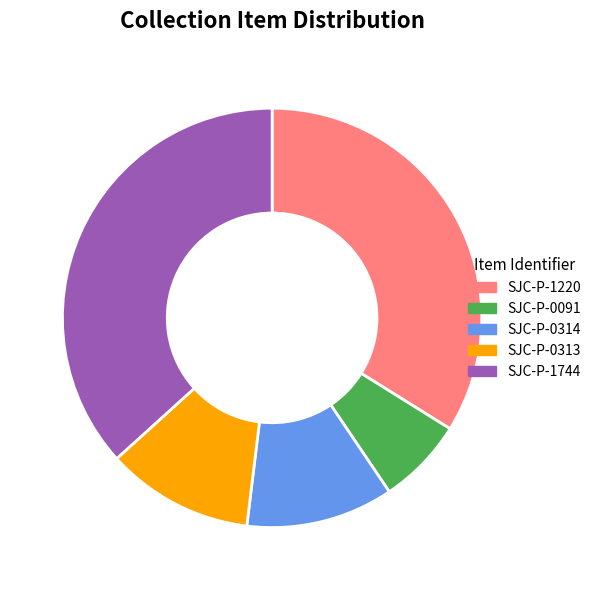

How many segments does this pie chart have?

5